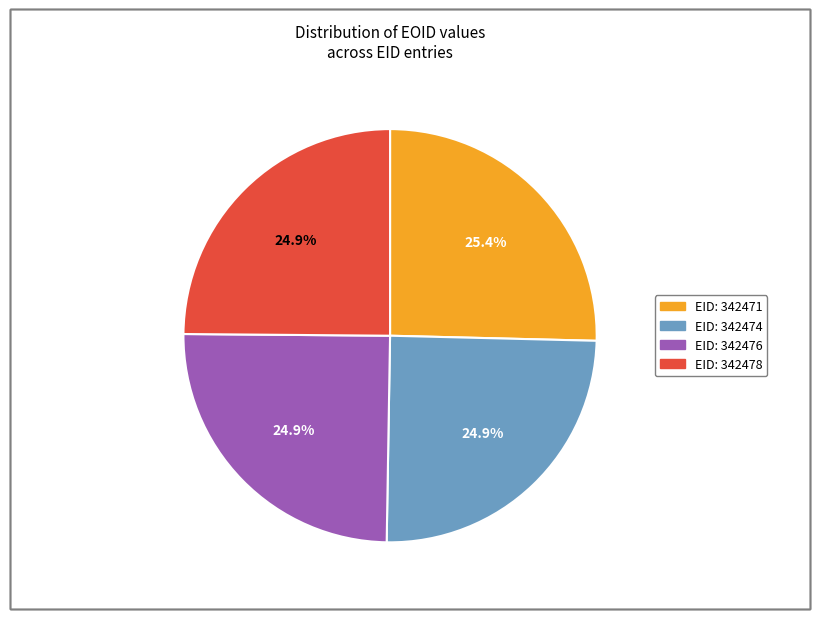

Is there a majority slice in this chart?

No